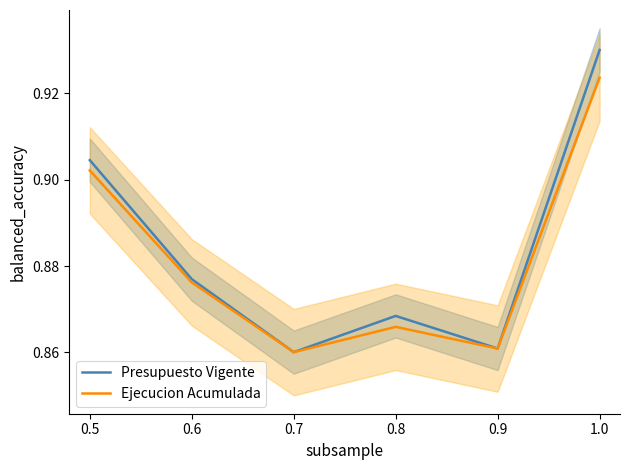

Rank the series by their maximum value, from highest to lowest.

Presupuesto Vigente, Ejecucion Acumulada